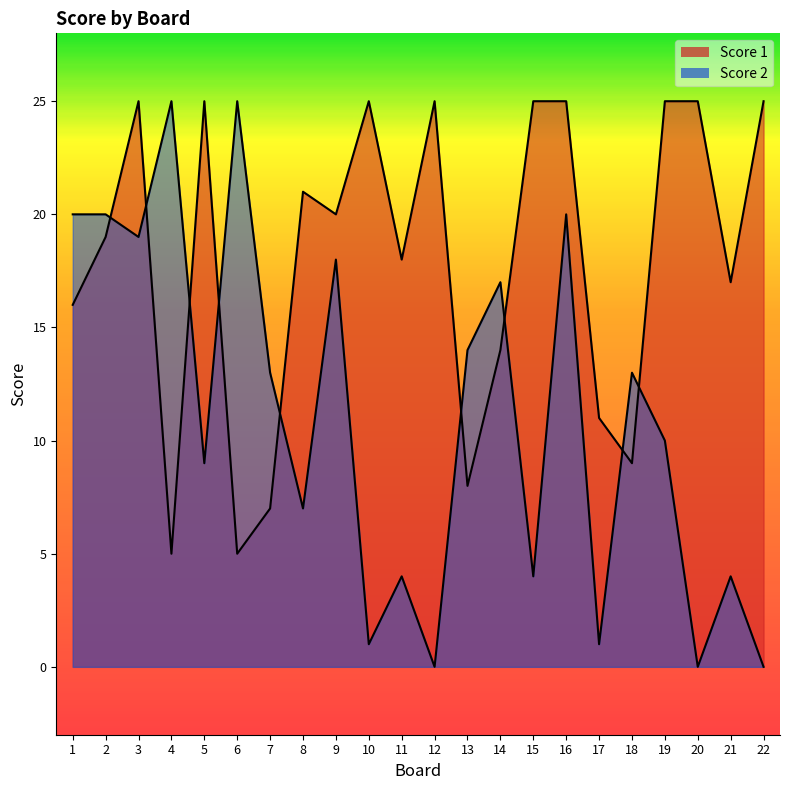

What value does the Score 2 series have at 13?

14